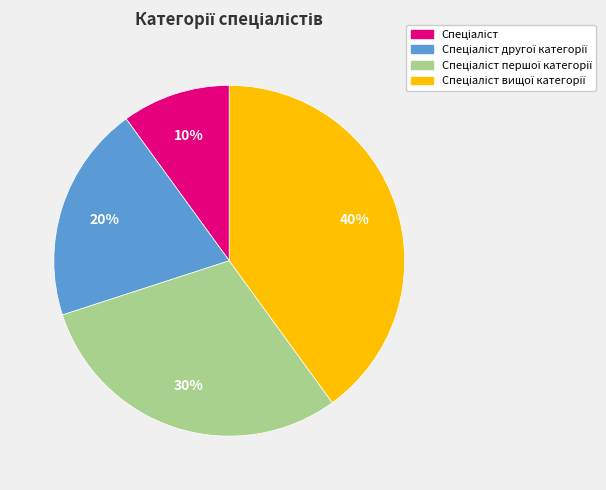

Is there a majority slice in this chart?

No